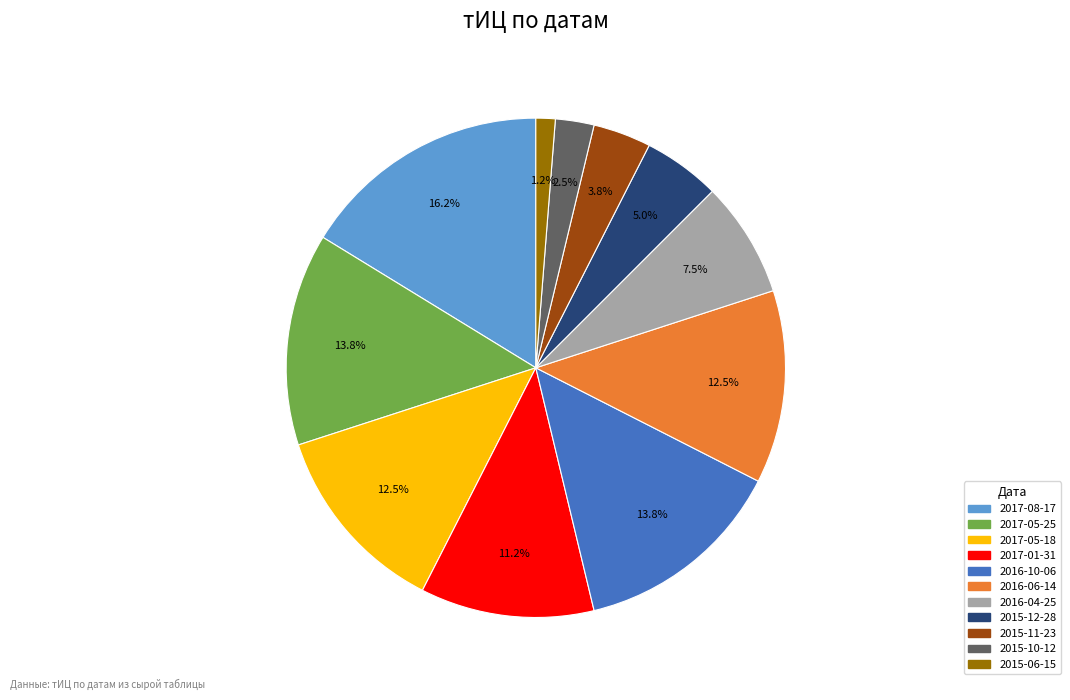

How many slices are in this pie chart?

11